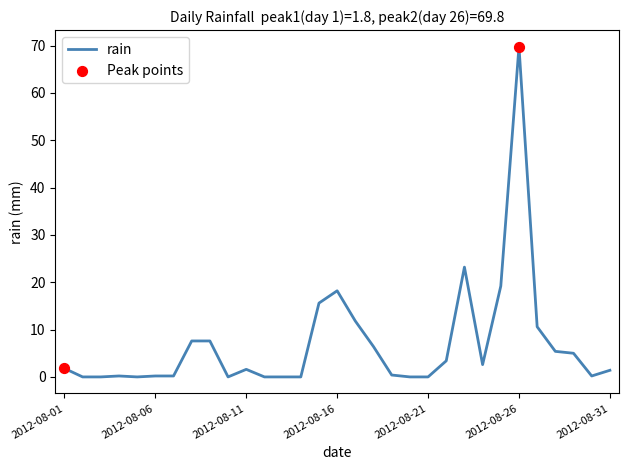

What is the greatest value displayed?

69.8